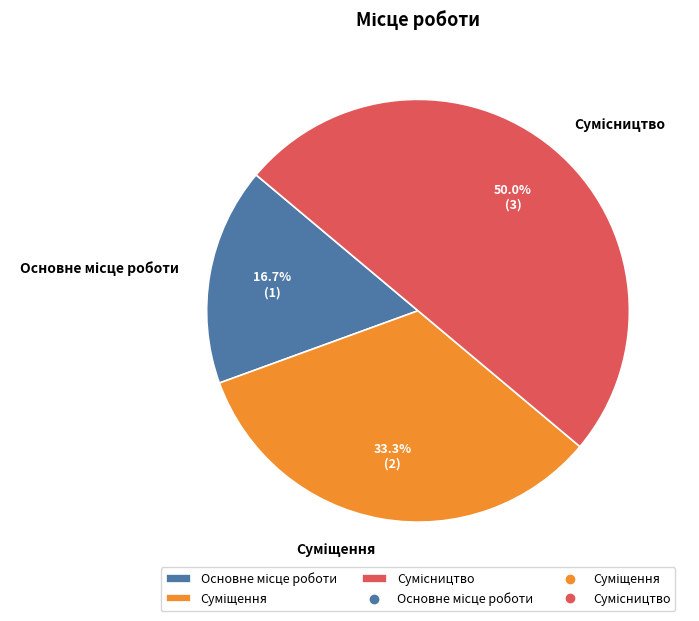

What is the change in value from Основне місце роботи to Сумісництво?

+2